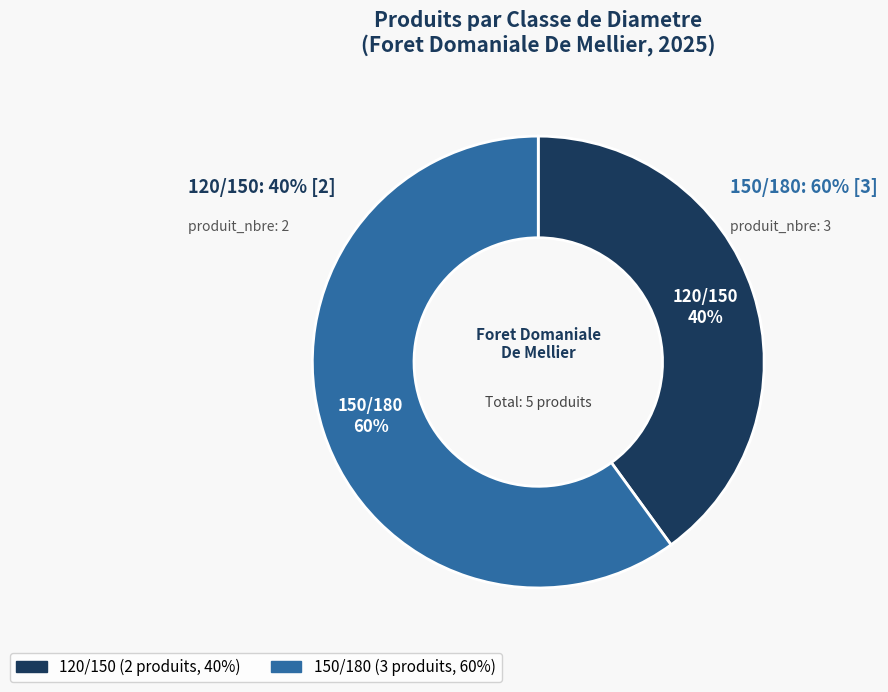

To the nearest percent, what is the combined percentage of 150/180 and 120/150?

100%